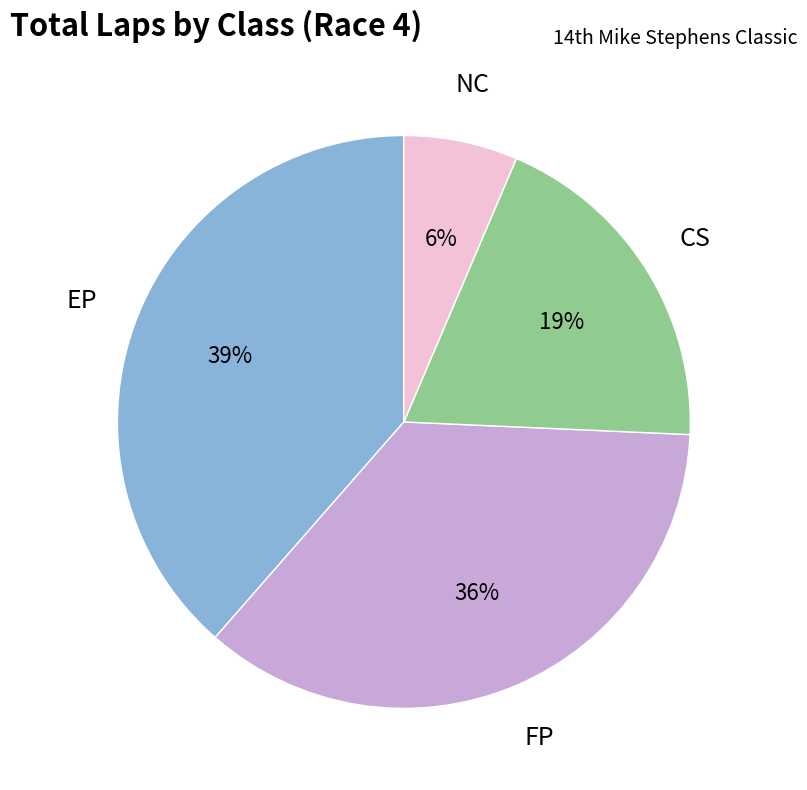

Is there any slice that represents more than half of the pie?

No